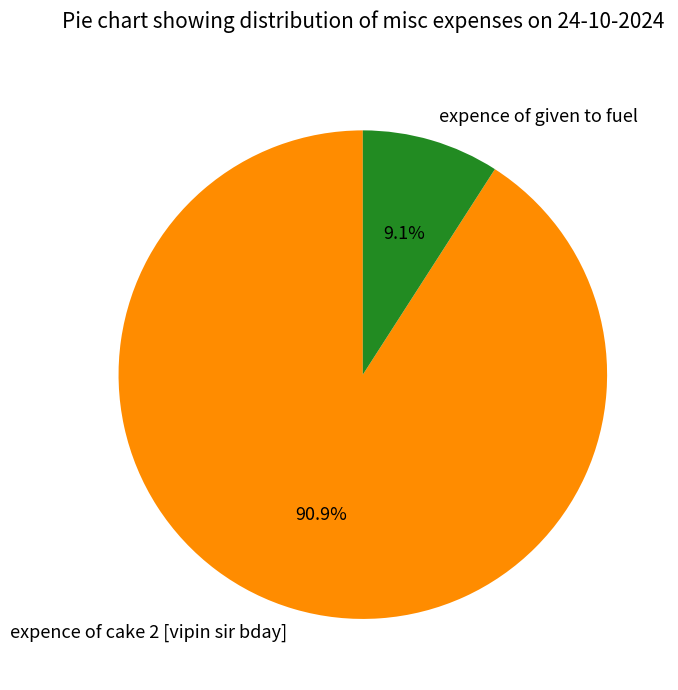

Does expence of given to fuel represent more than half of the total?

No